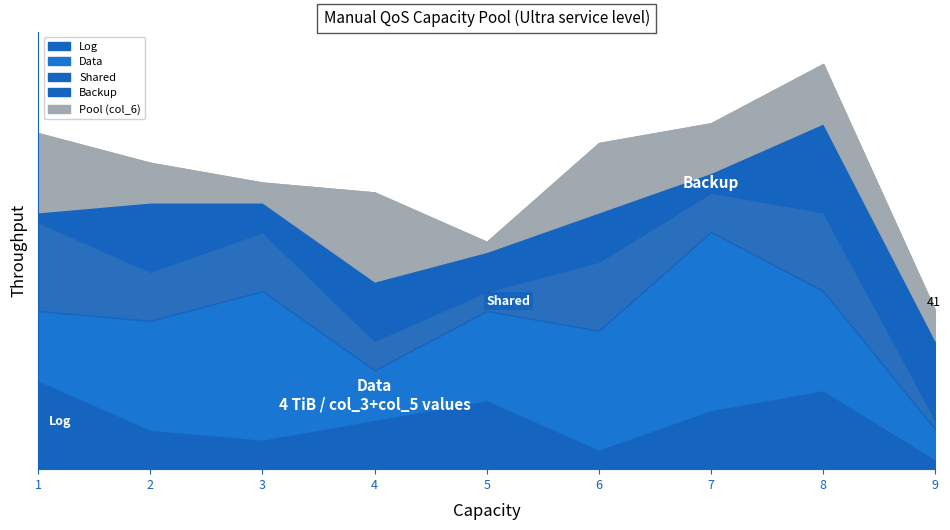

The col_4 series shows 12 at 9. True or false?

False